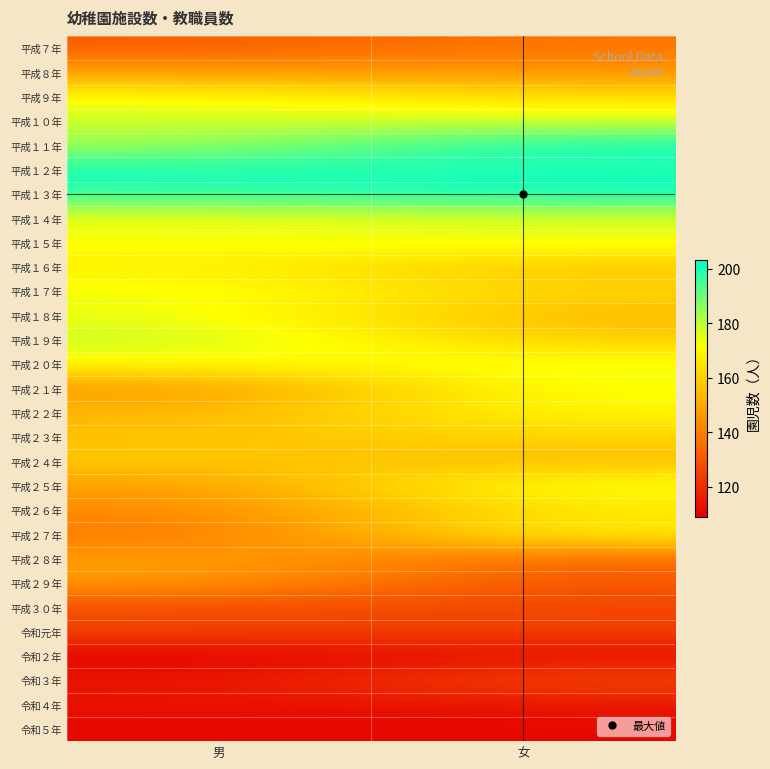

At 男, list the series in order from largest to smallest.

平成１２年, 平成１３年, 平成１１年, 平成１９年, 平成１０年, 平成１７年, 平成１８年, 平成１４年, 平成１５年, 平成９年, 平成２０年, 平成１６年, 平成２４年, 平成２３年, 平成２２年, 平成２８年, 平成８年, 平成２５年, 平成２９年, 平成２１年, 平成２６年, 平成２７年, 平成７年, 平成３０年, 令和元年, 令和３年, 令和４年, 令和５年, 令和２年